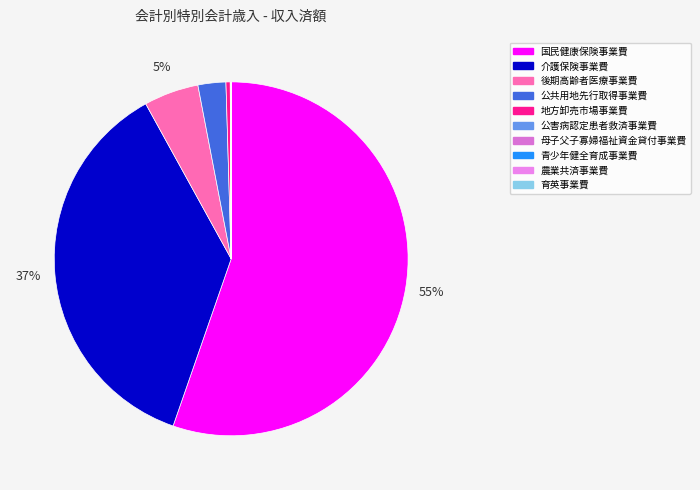

Which slice is the largest?

国民健康保険事業費